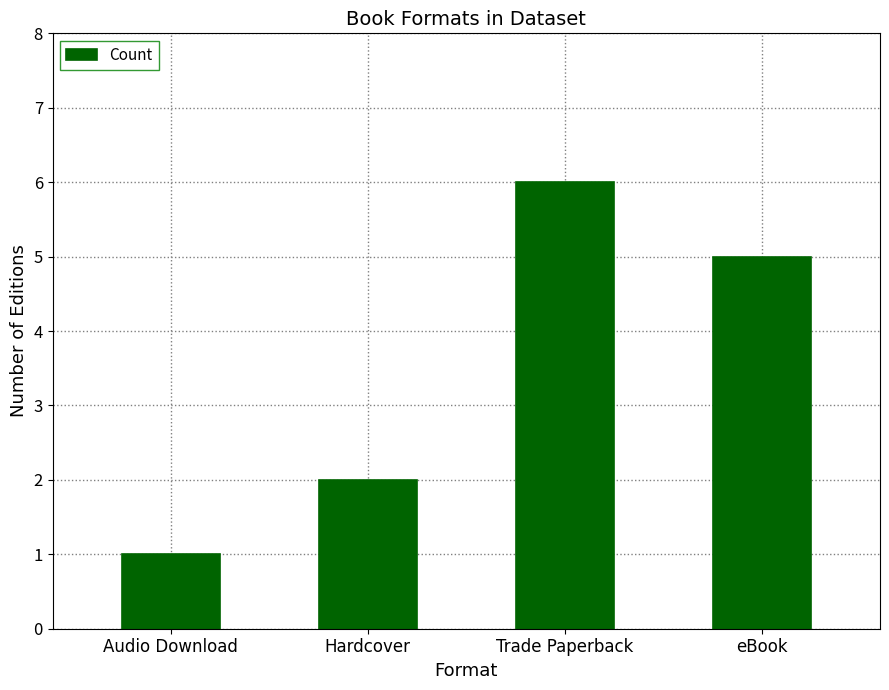

Rank the categories by value from highest to lowest.

Trade Paperback, eBook, Hardcover, Audio Download